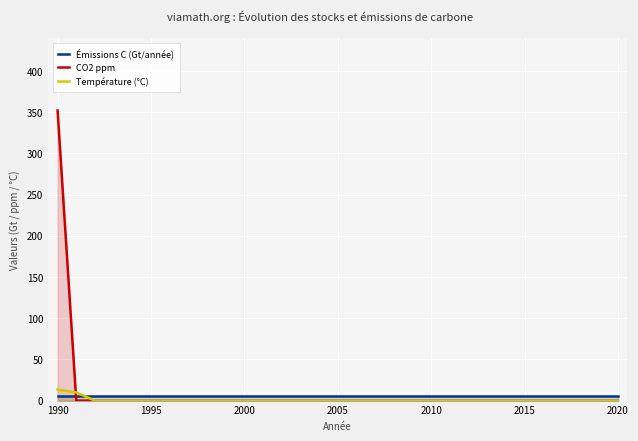

True or false: Émissions C (Gt/année) has a value of 6.0 at 2010.

True